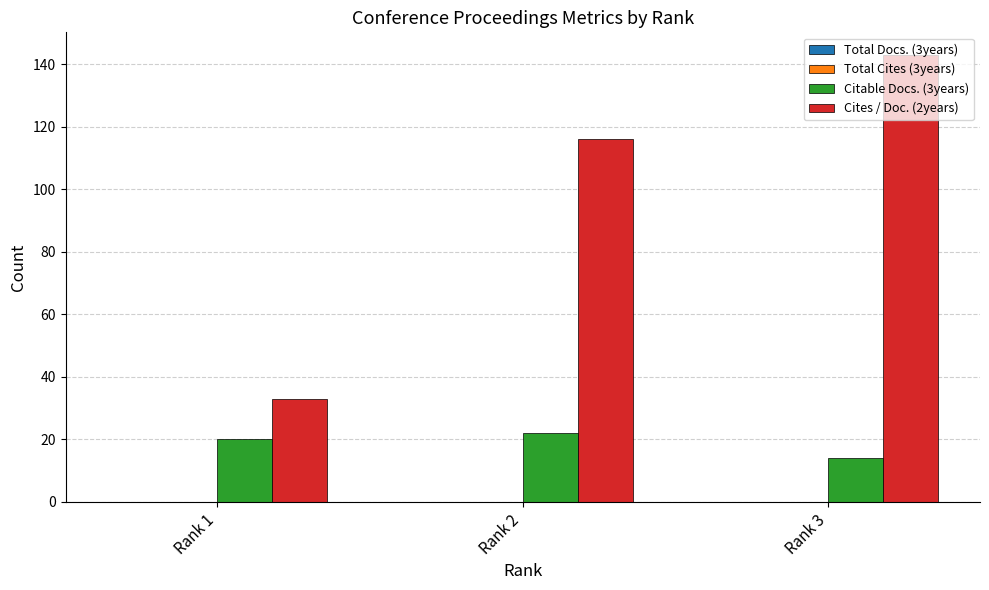

What is the sum of the Citable Docs. (3years) values at Rank 1 and Rank 2?

42